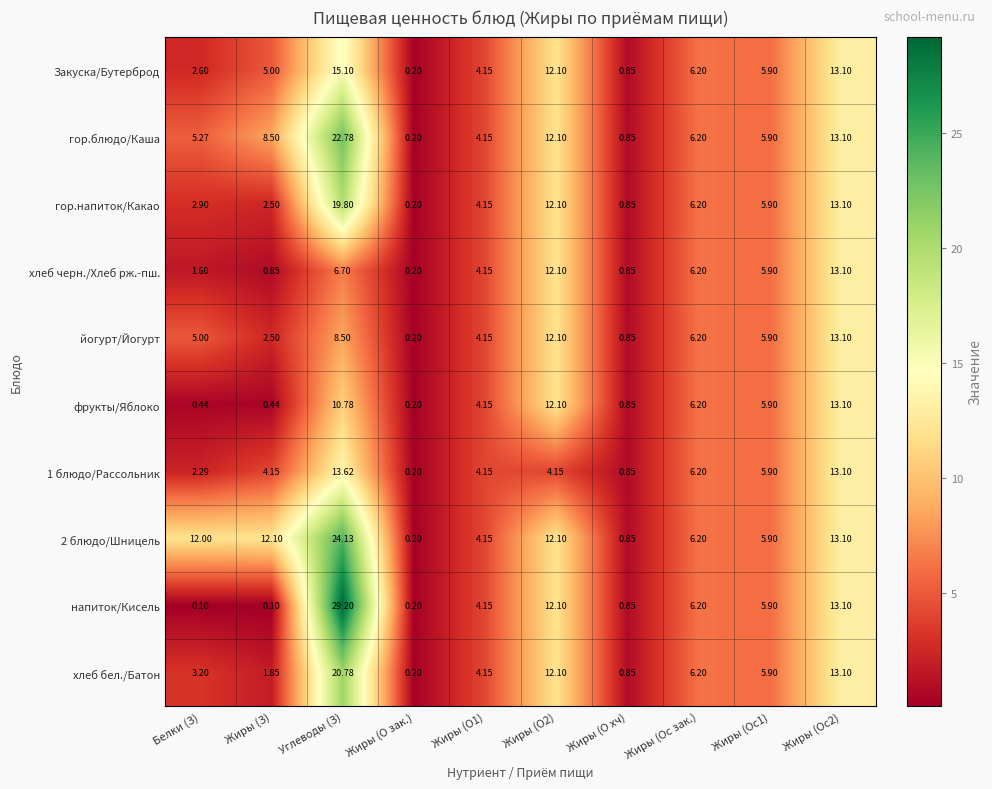

Count the number of data series in this chart.

10